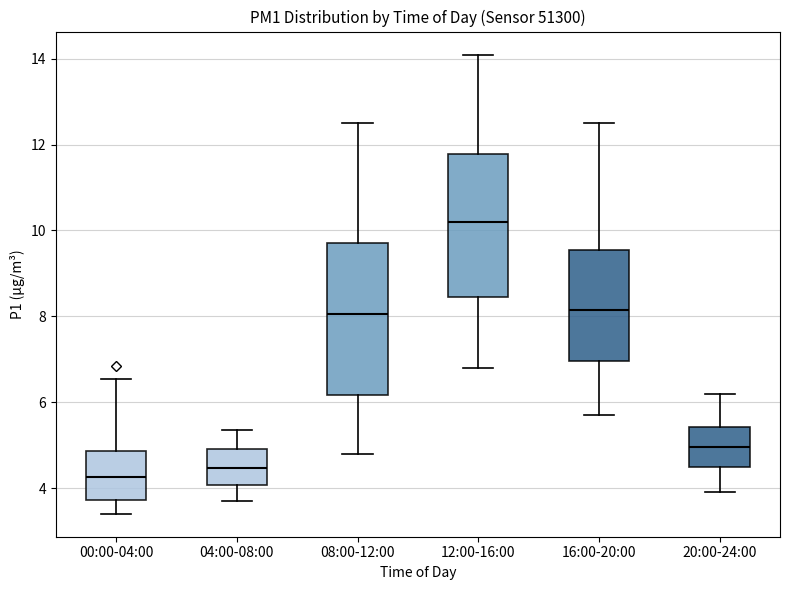

Where is the upper edge of the box for 04:00-08:00 on the y-axis? The values are not printed on the chart, so give them approximately, as read against the axis.

5.0